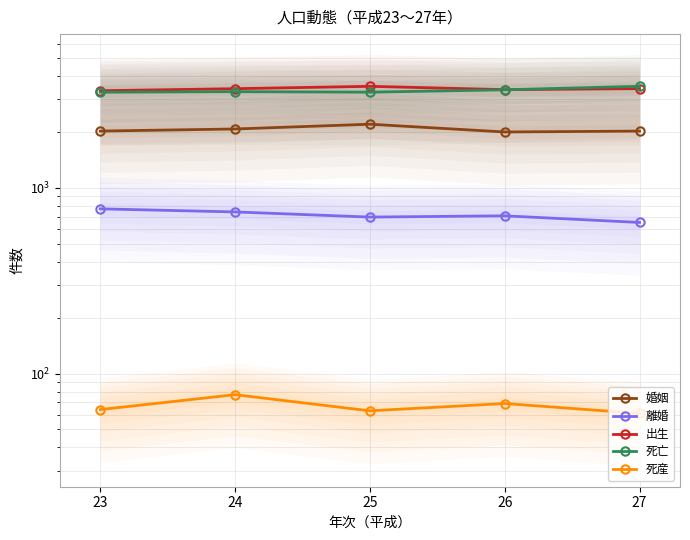

At which category is the sum across all series the highest?

25